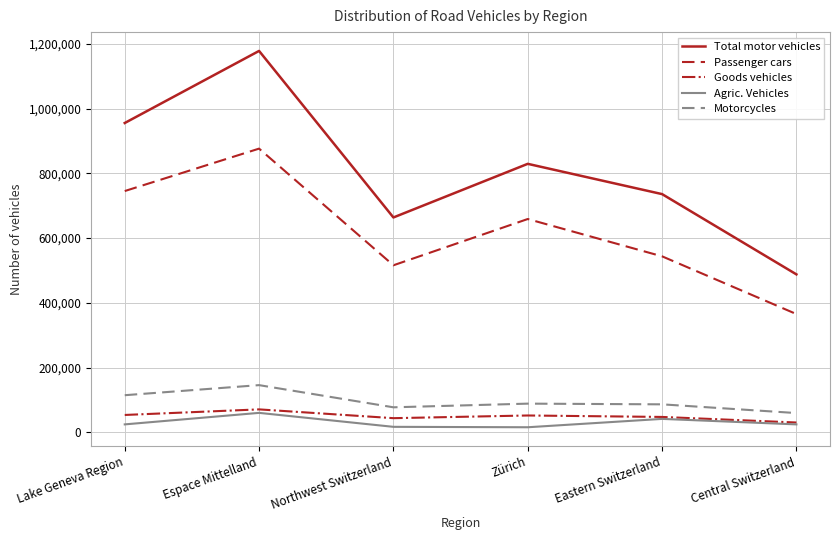

True or false: Motorcycles and Agric. Vehicles intersect in this chart.

False